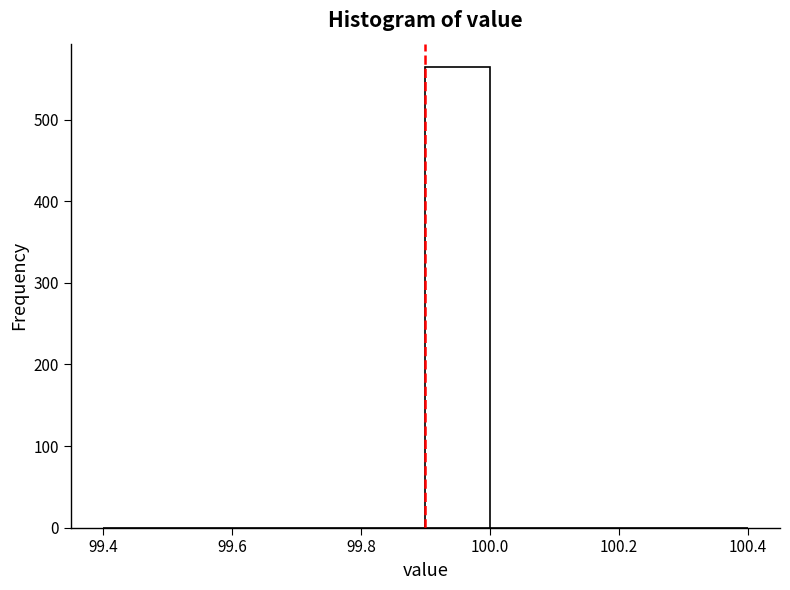

Reading left to right, list every bar in this chart as the range it spans on the x-axis followed by its height. The values are not printed on the chart, so give them approximately, as read against the axis.

99.4 to 99.5: 0
99.5 to 99.6: 0
99.6 to 99.7: 0
99.7 to 99.8: 0
99.8 to 99.9: 0
99.9 to 100.0: 570
100.0 to 100.1: 0
100.1 to 100.2: 0
100.2 to 100.3: 0
100.3 to 100.4: 0